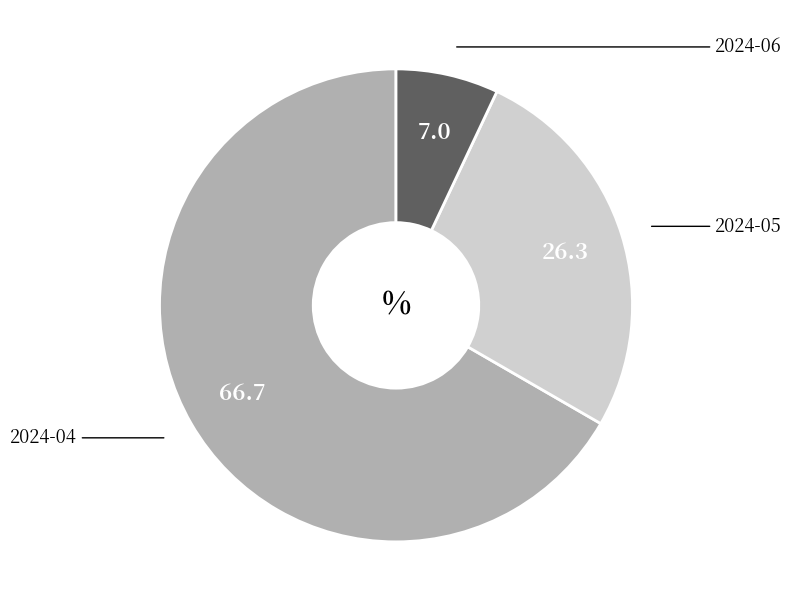

Does any single category account for the majority?

Yes